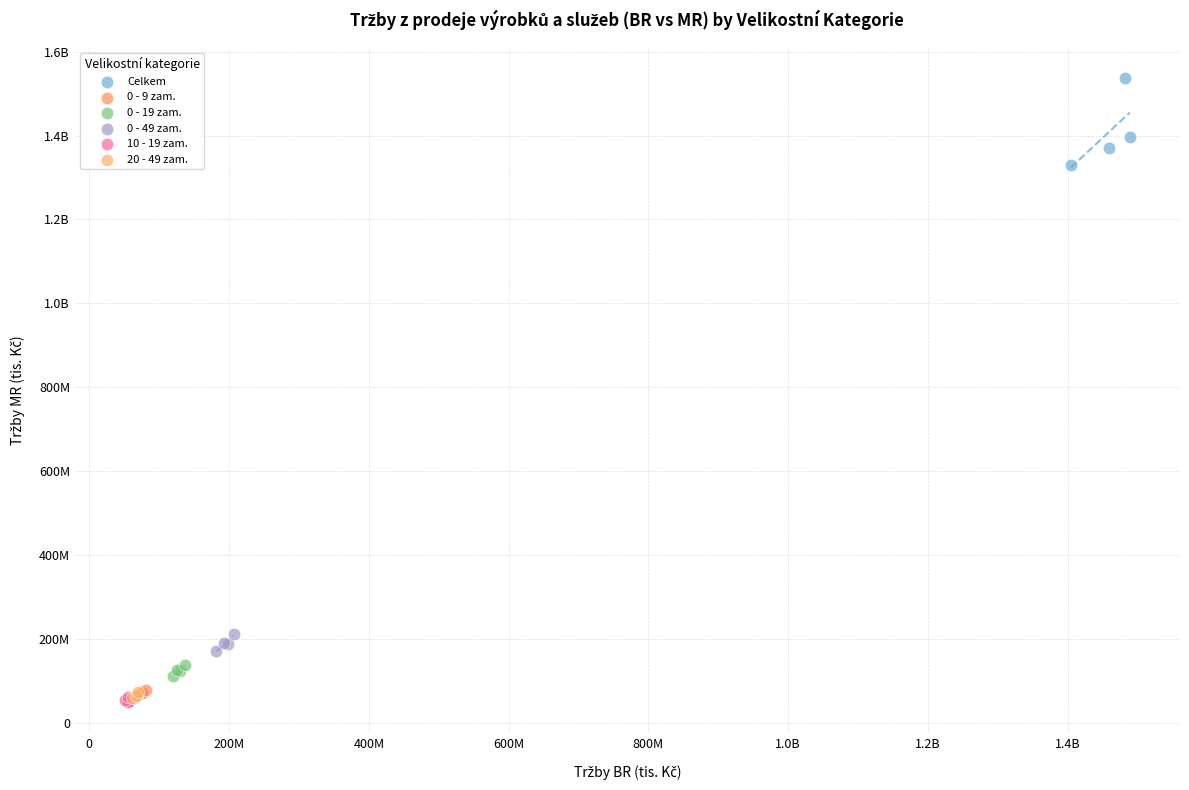

What are all the series names shown in the legend?

Celkem, 0 - 9 zam., 0 - 19 zam., 0 - 49 zam., 10 - 19 zam., 20 - 49 zam.